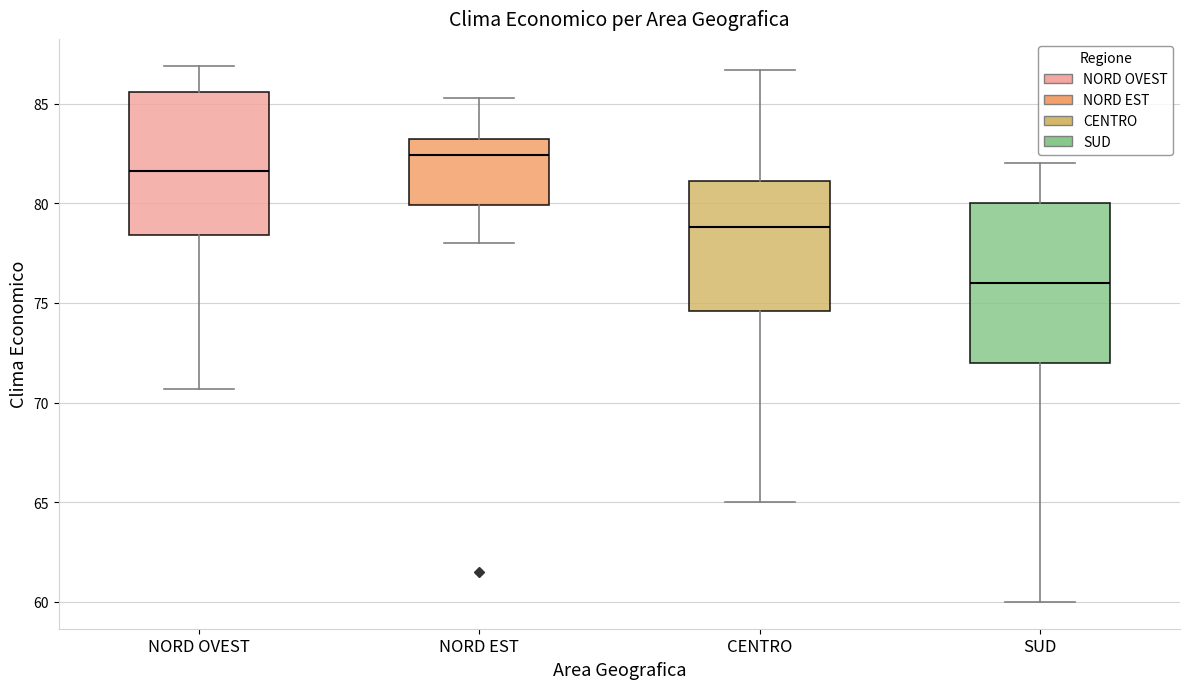

Reading left to right, transcribe this box plot: for each box, give where its median line is, the range the box spans, and where its two whiskers end, as read against the y-axis. The values are not printed on the chart, so give them approximately, as read against the axis.

NORD OVEST: median 81.5, box 78.5 to 85.5, whiskers 70.5 to 87.0
NORD EST: median 82.5, box 80.0 to 83.0, whiskers 78.0 to 85.5
CENTRO: median 79.0, box 74.5 to 81.0, whiskers 65.0 to 86.5
SUD: median 76.0, box 72.0 to 80.0, whiskers 60.0 to 82.0